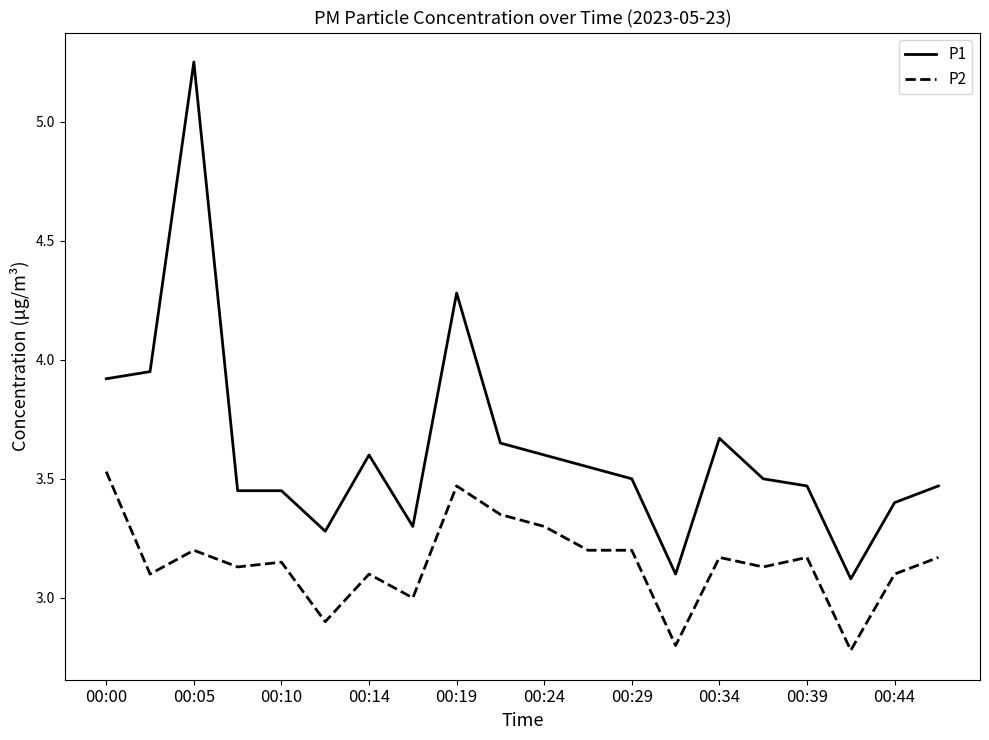

True or false: P2 and P1 intersect in this chart.

False